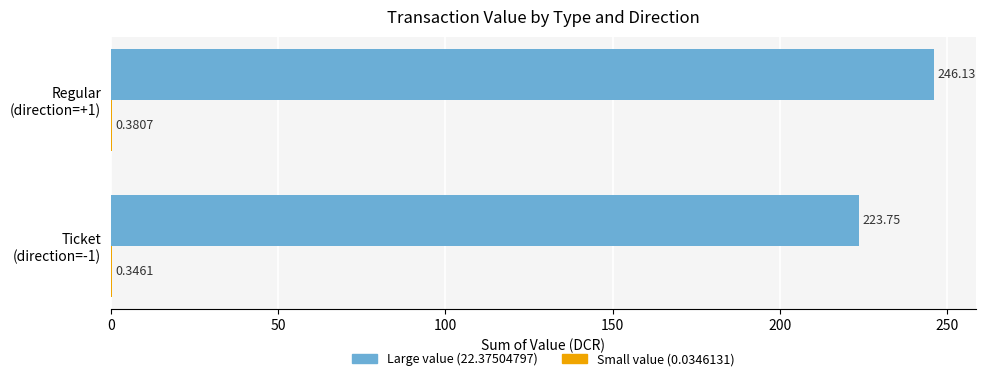

How many distinct data groups are displayed?

2